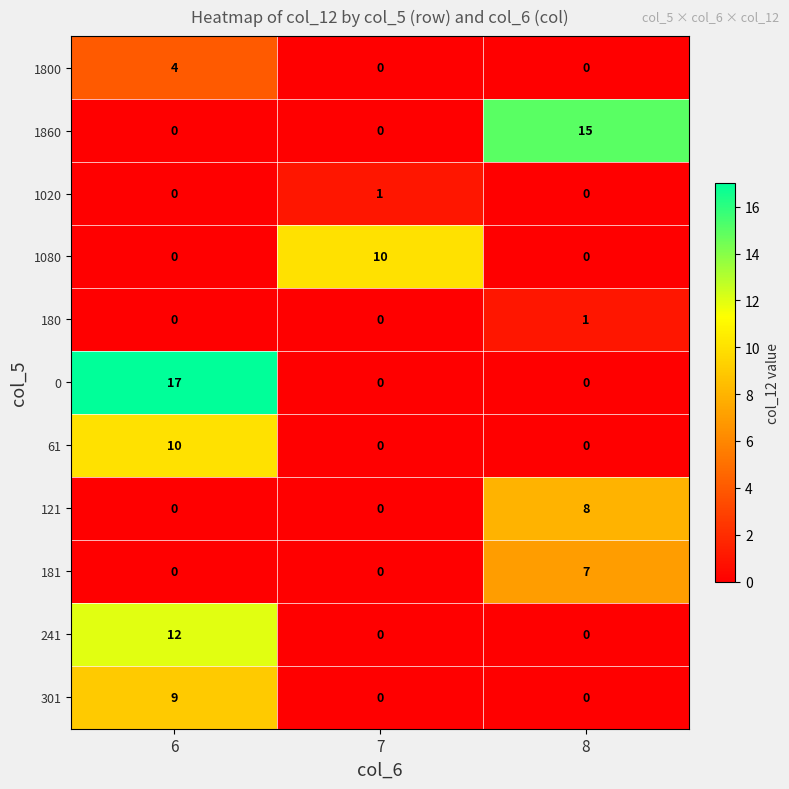

The 301 series shows -5 at 7. True or false?

False